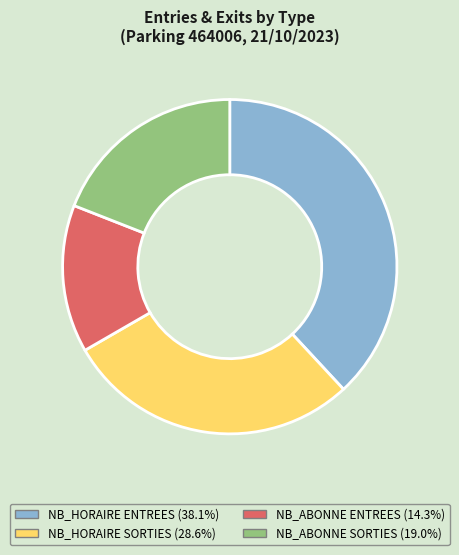

Is there a majority slice in this chart?

No